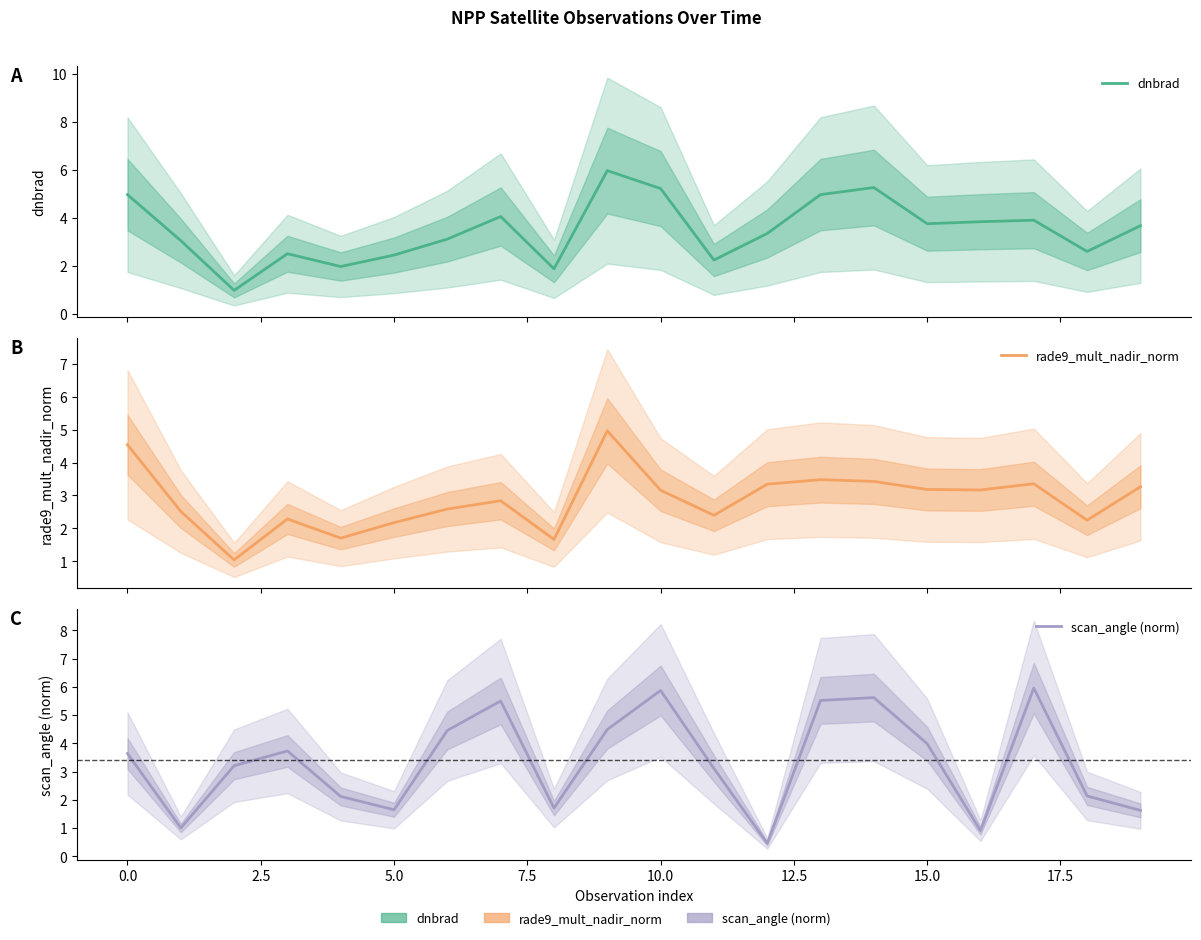

What is the difference between the second highest and minimum values in the scan_angle (norm) series?

5.4